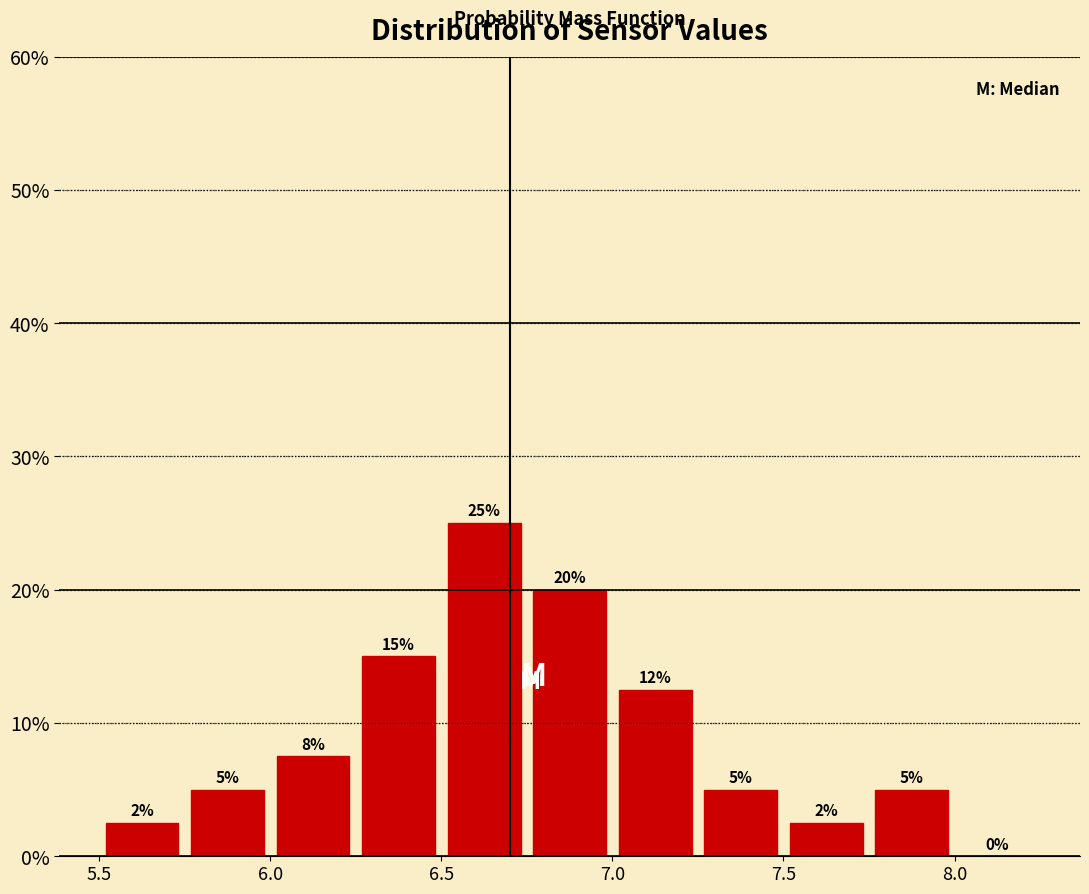

Which range on the x-axis has the tallest bar?

6.50 to 6.75